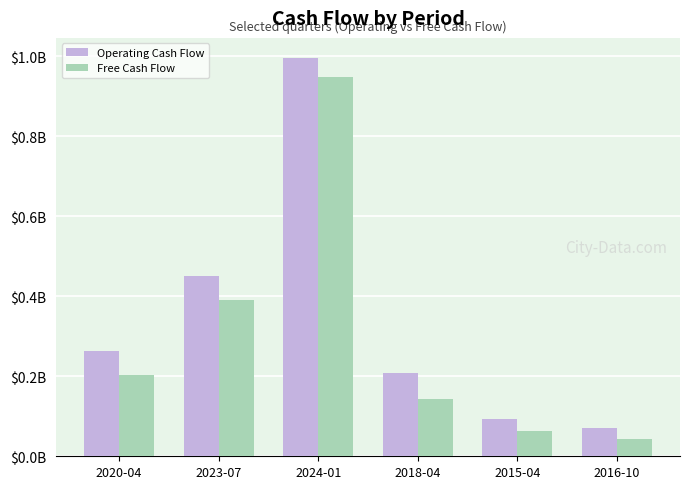

What is the total value across all series at 2023-07?

0.8